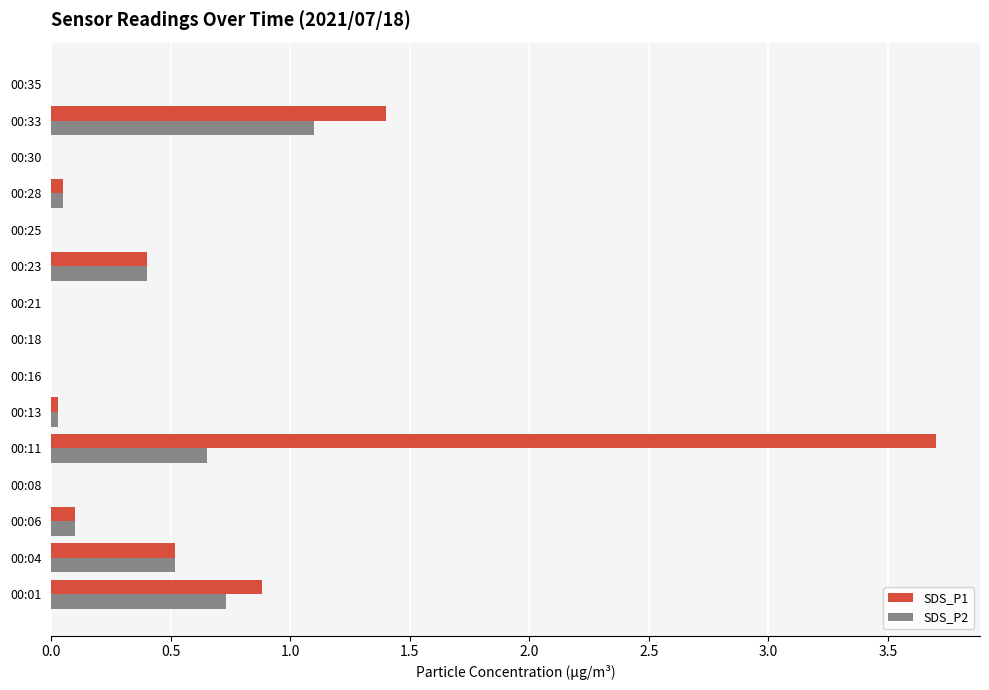

At which category is the sum across all series the highest?

00:11